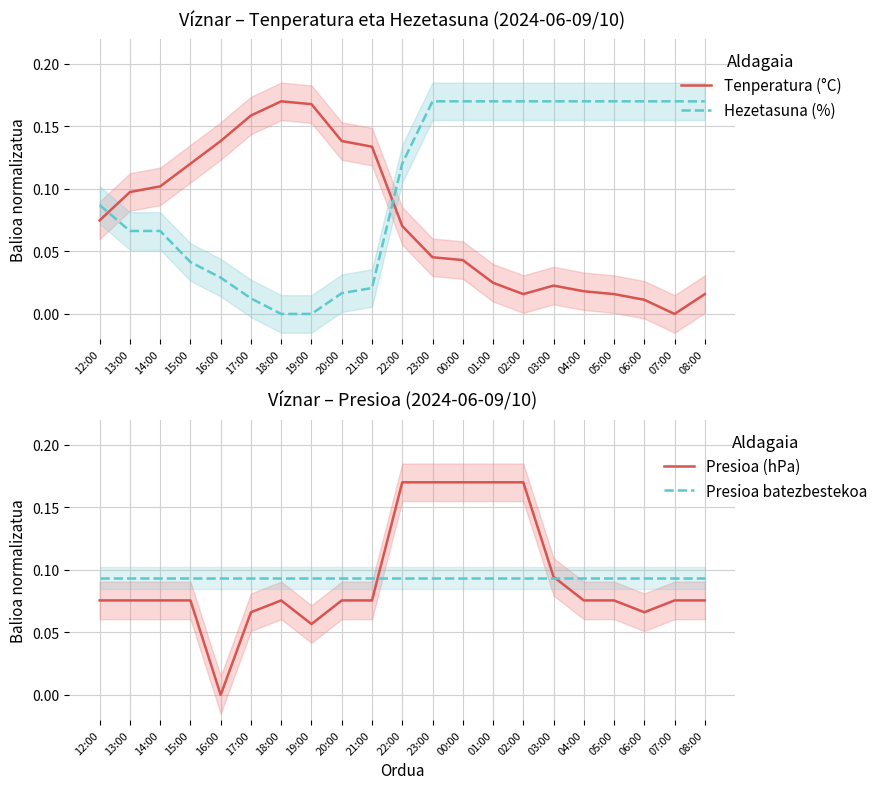

What position from the right is 17:00?

16